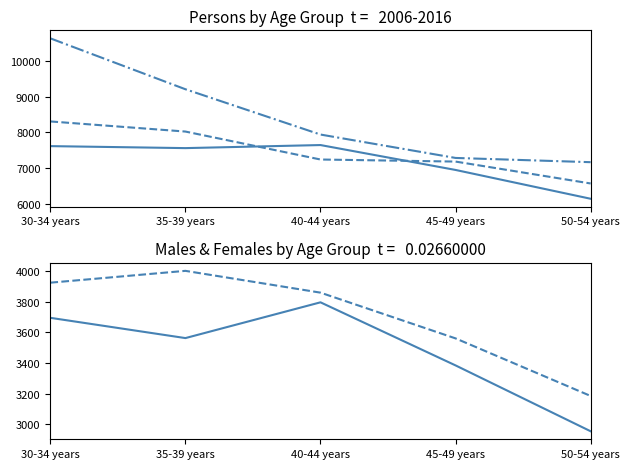

Does the chart display data point markers on the line(s)?

No